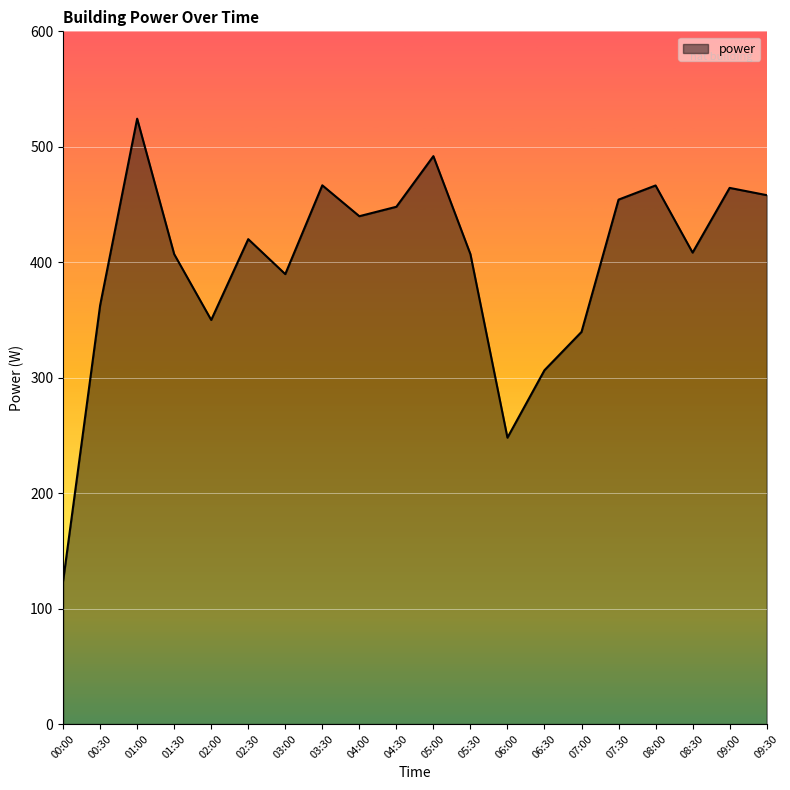

What is the average value?

398.8